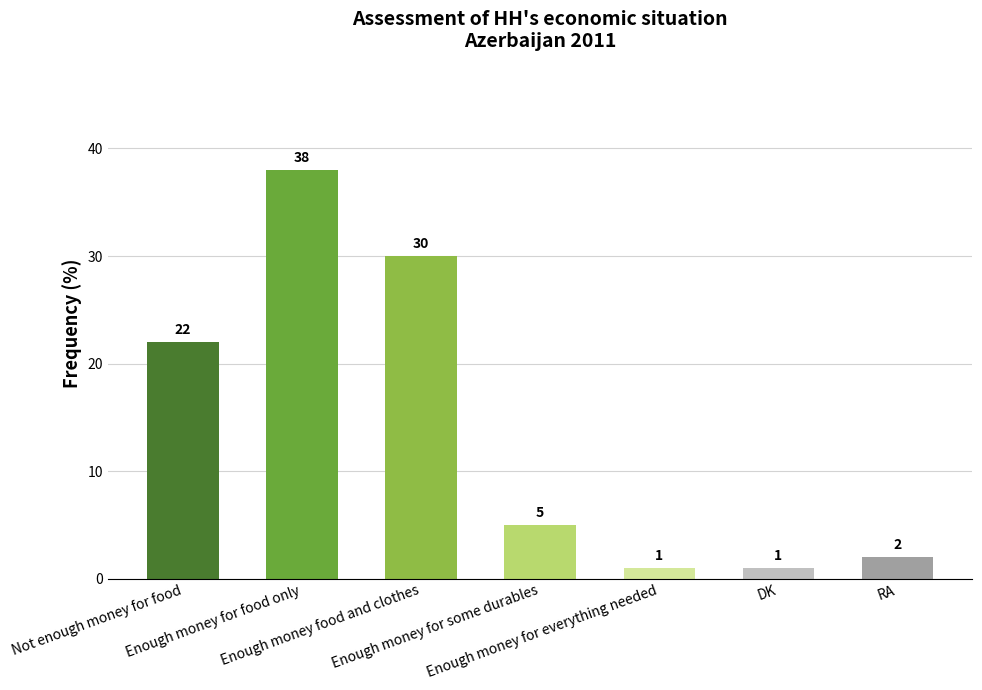

What is the maximum value shown in the chart?

38